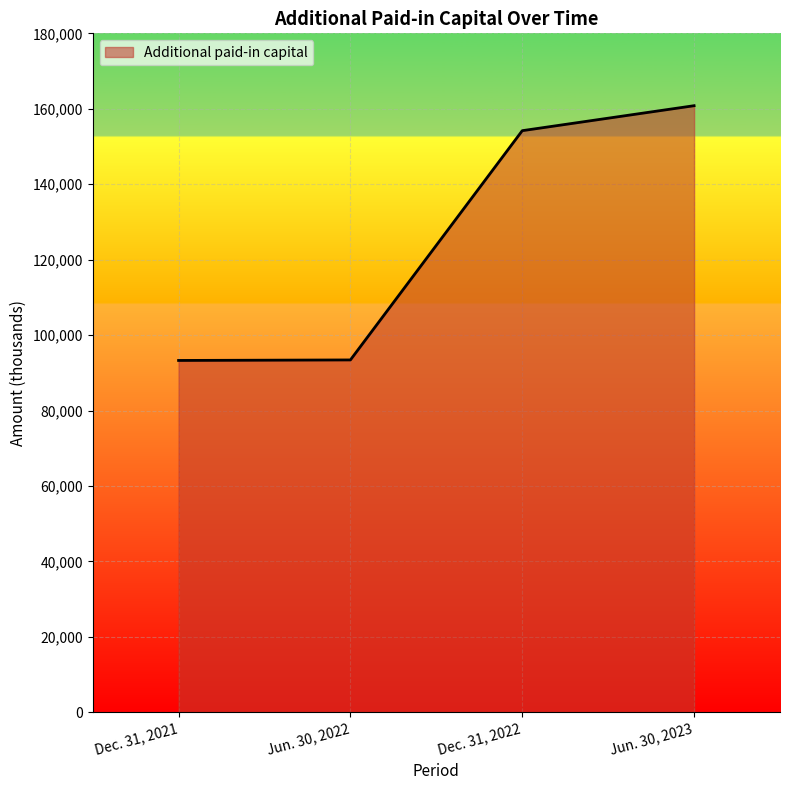

Which category has the highest value across all series?

Jun. 30, 2023